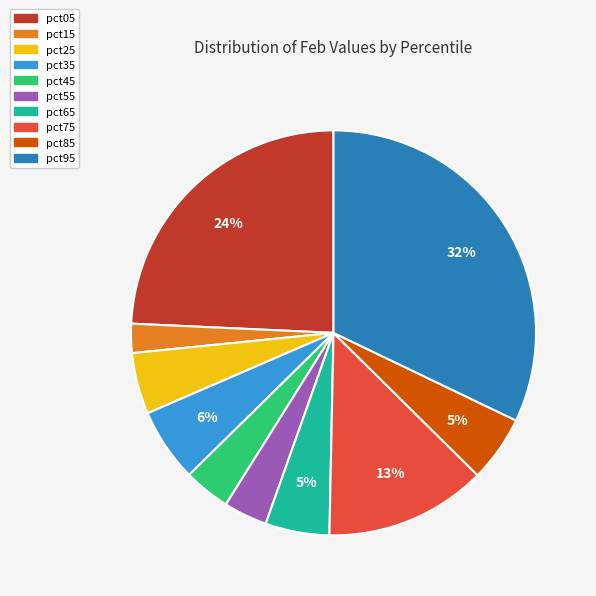

Combined, do pct75 and pct35 account for over 50%?

No